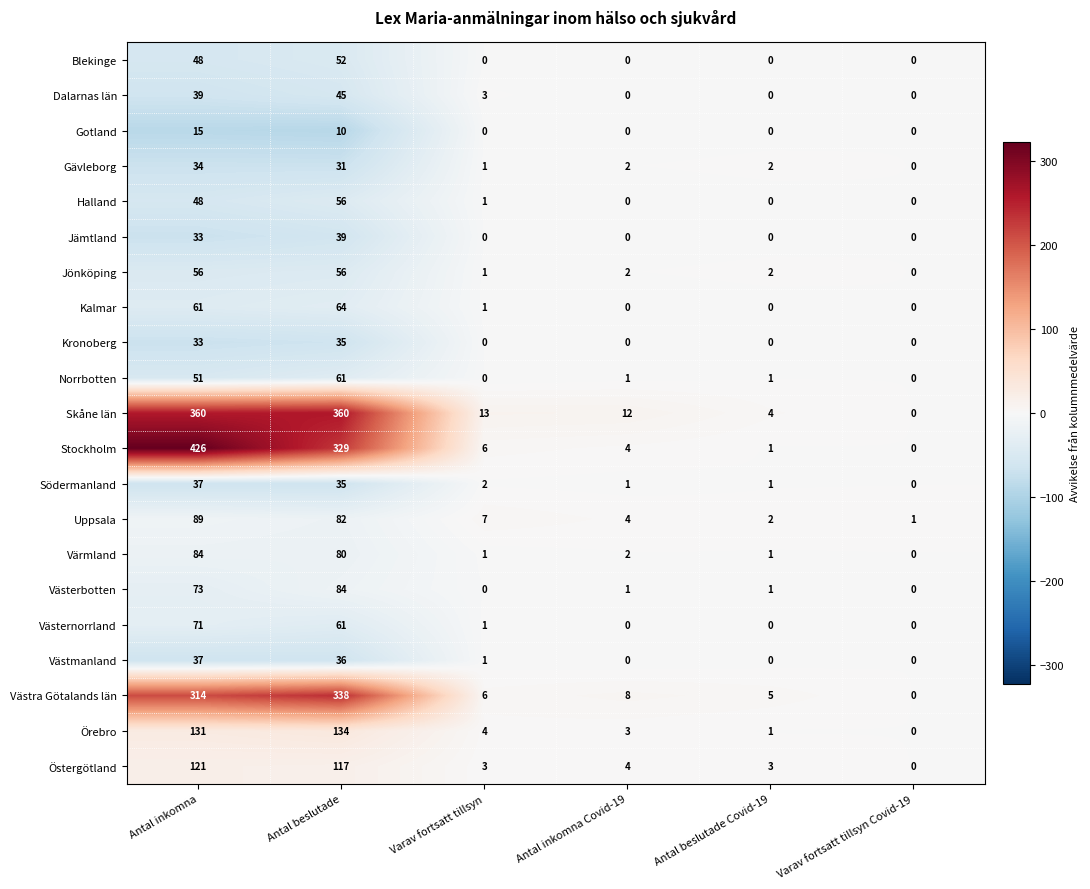

Which category has the highest value across all series?

Antal inkomna